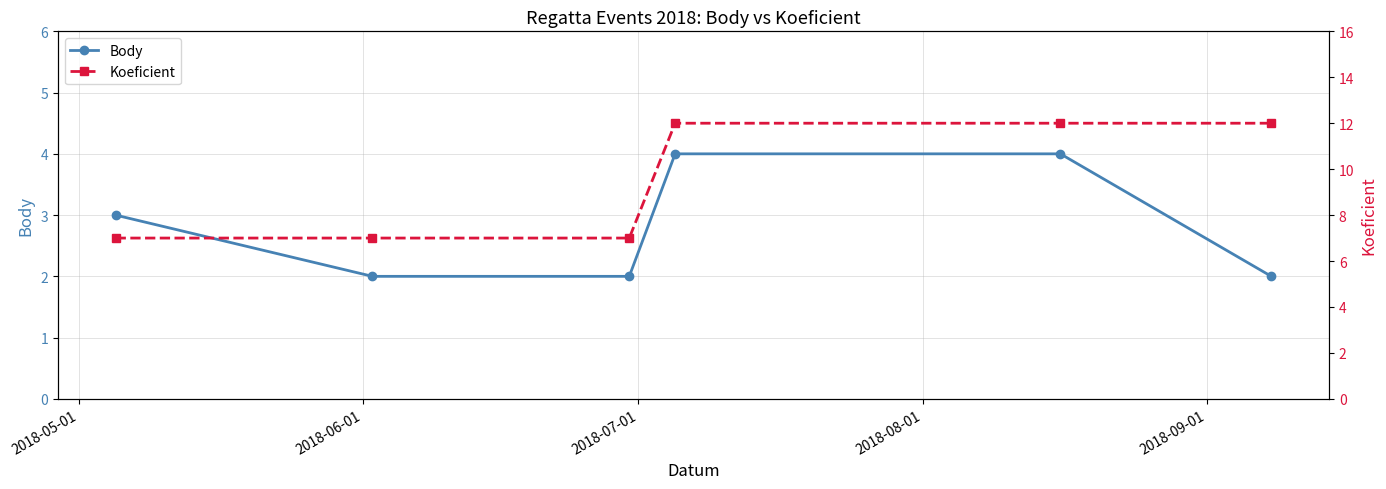

Which series has the widest spread of values?

Koeficient